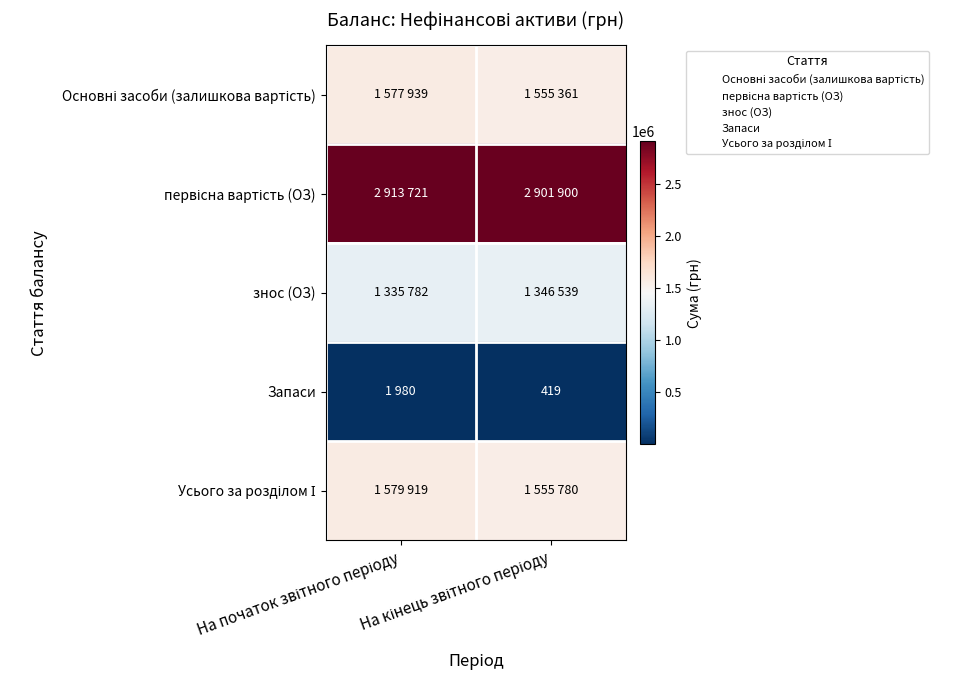

Which series has the largest total across all categories?

первісна вартість (ОЗ)